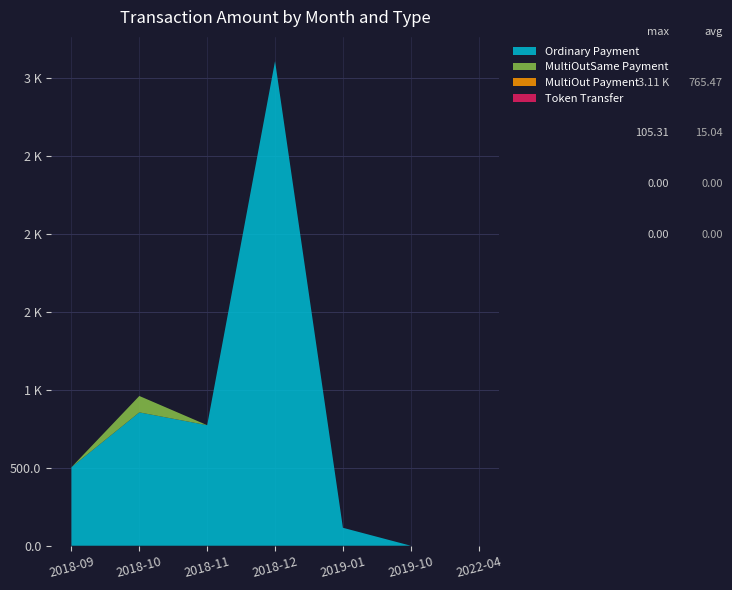

Reading left to right, transcribe all the data shown in this chart.

Ordinary Payment: 503.9	855.7	773.6	3109.9	115.1	0.0	0.0
MultiOutSame Payment: 0.0	105.3	0.0	0.0	0.0	0.0	0.0
MultiOut Payment: 0.0	0.0	0.0	0.0	0.0	0.0	0.0
Token Transfer: 0.0	0.0	0.0	0.0	0.0	0.0	0.0